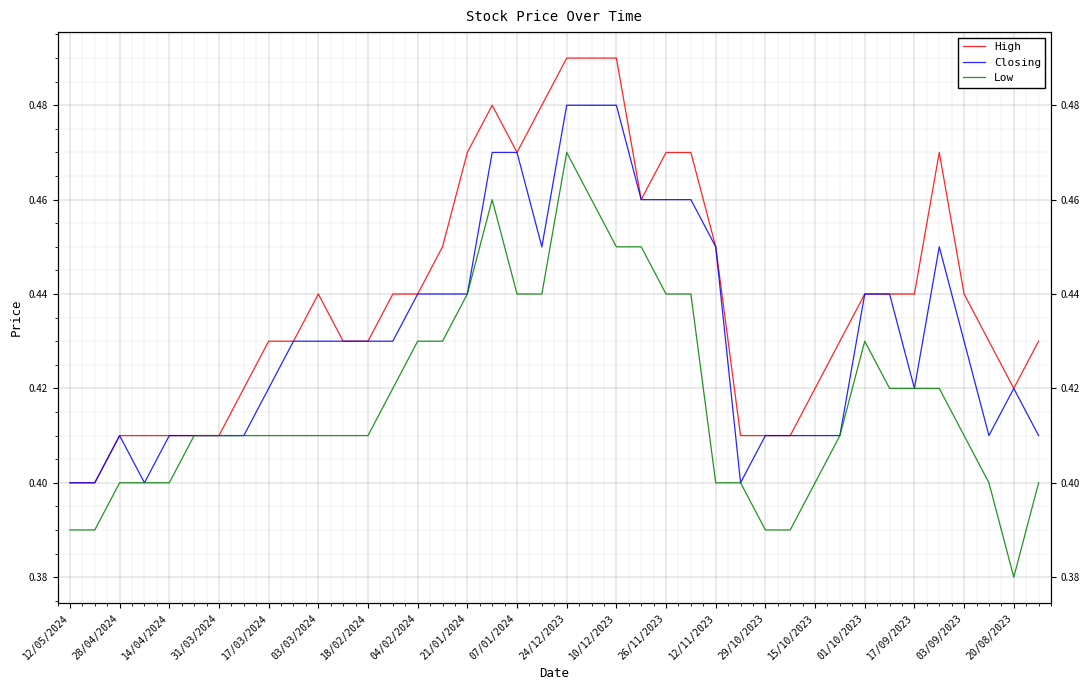

Which series has the largest total across all categories?

High